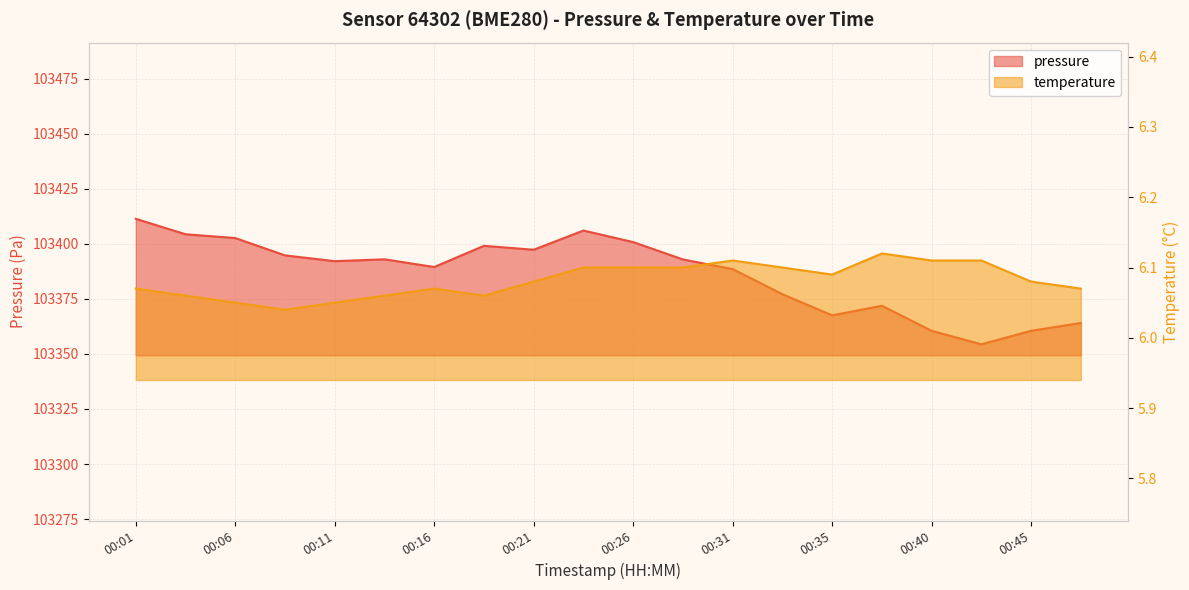

True or false: pressure has more than 0 points higher than both neighbors.

True